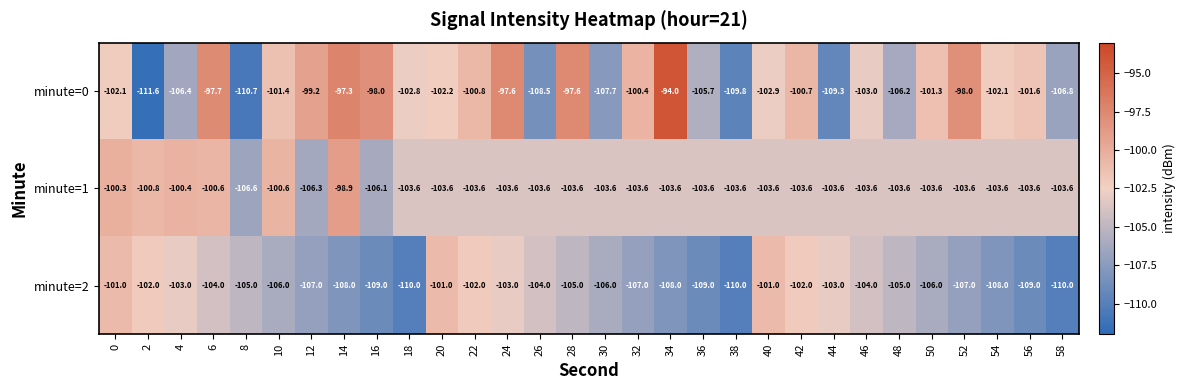

True or false: minute=0 has a value of -142.4 at 18.

False